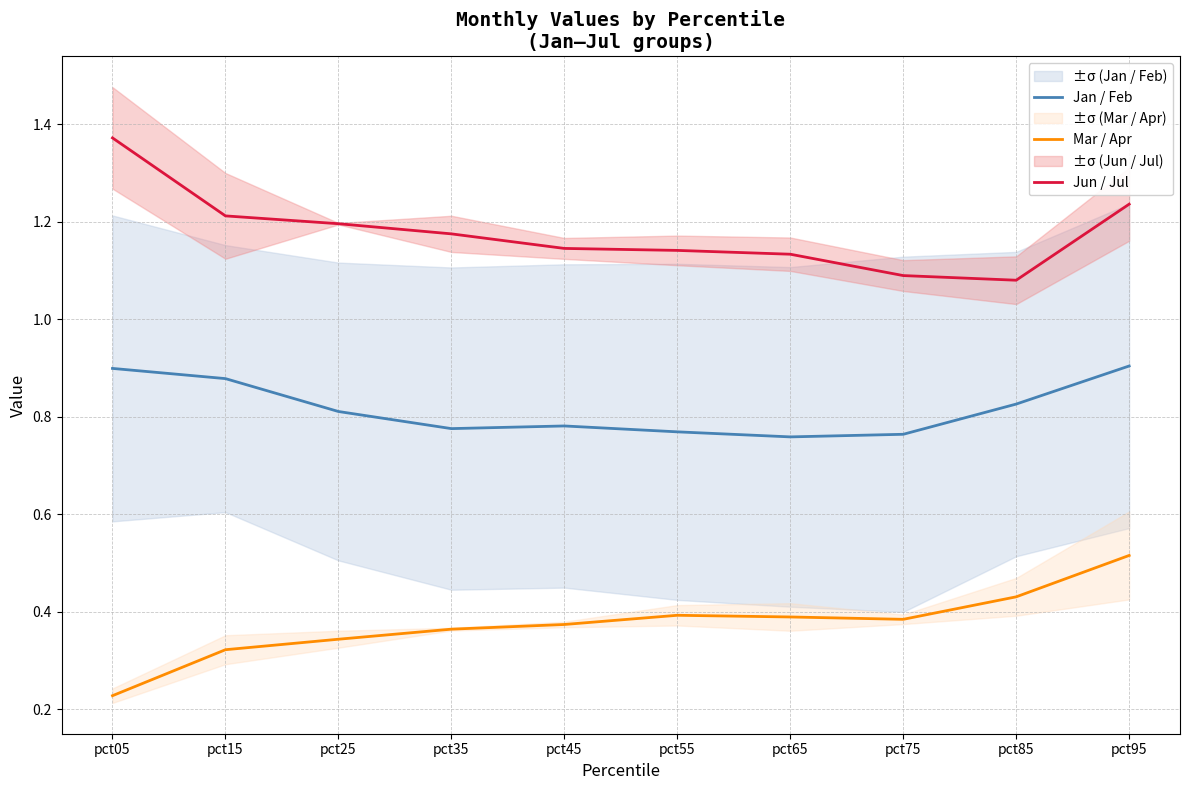

What is the lowest value of the Jan / Feb series?

0.8